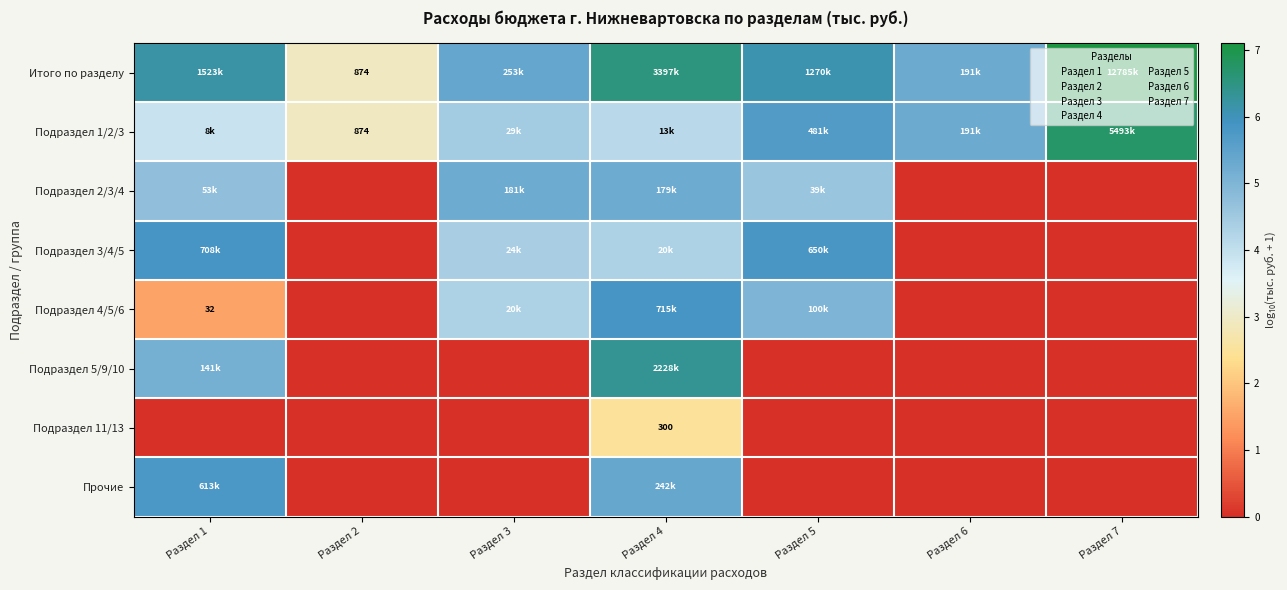

What is the sum of the Подраздел 5/9/10 values at Раздел 5 and Раздел 1?

5.2